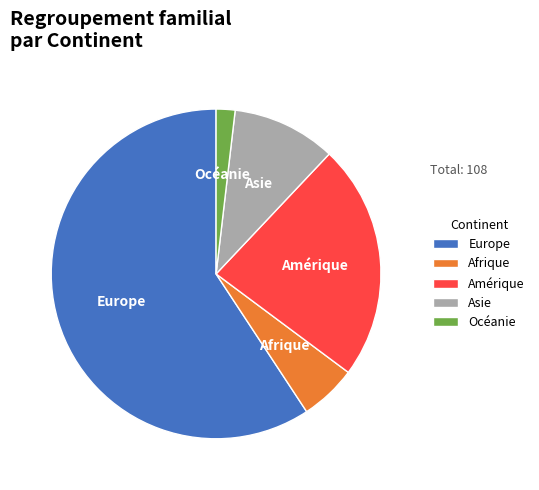

Which category has the smallest portion of the pie?

Océanie